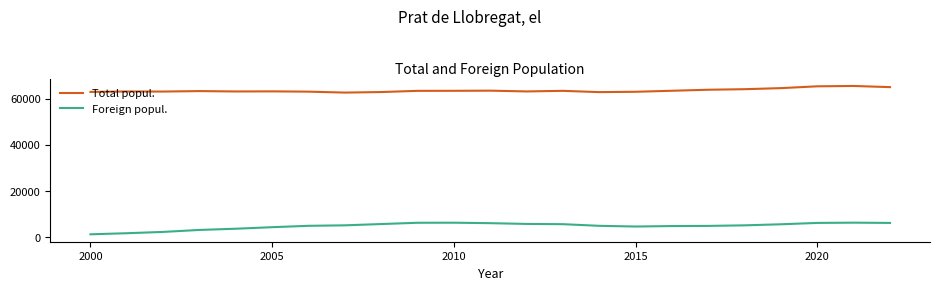

True or false: Foreign popul. and Total popul. intersect in this chart.

False